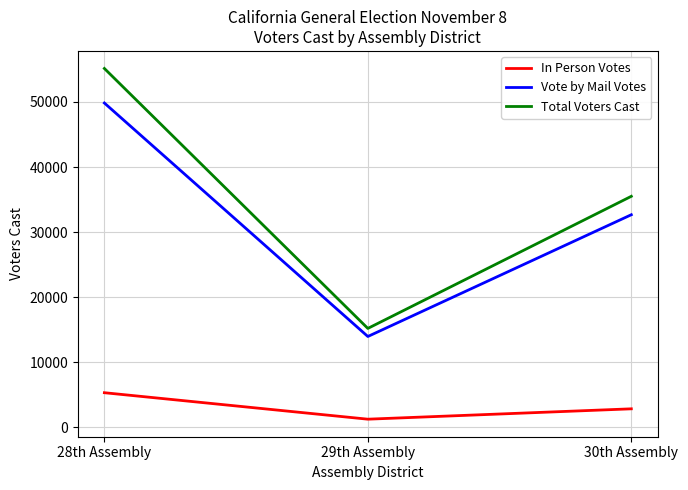

True or false: Total Voters Cast has a value of 15191 at 29th Assembly.

True